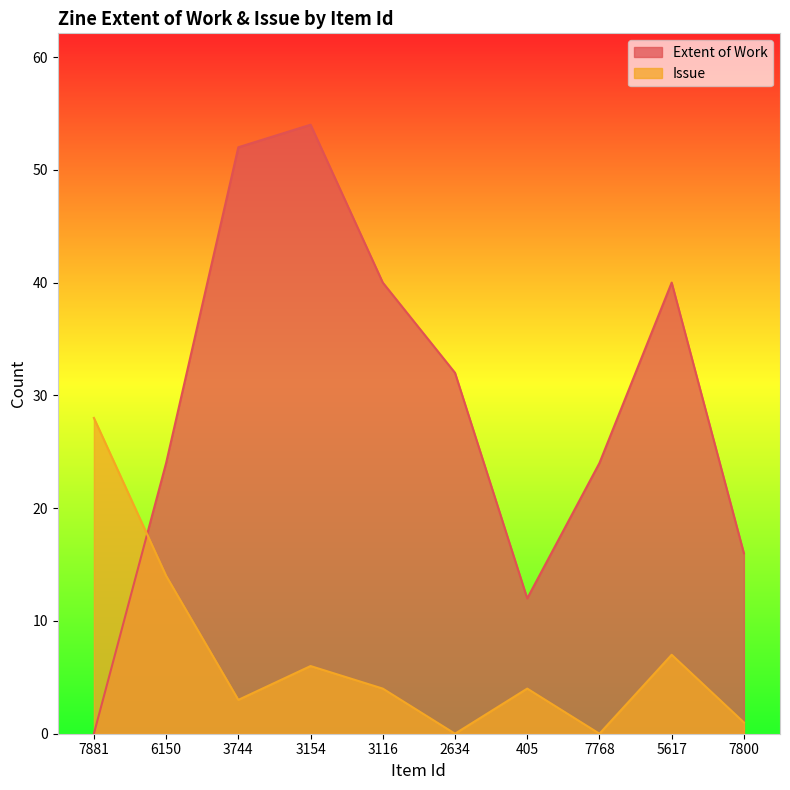

Reading right to left, extract all data points from this chart.

Extent of Work: 16	40	24	12	32	40	54	52	24	0
Issue: 1	7	0	4	0	4	6	3	14	28